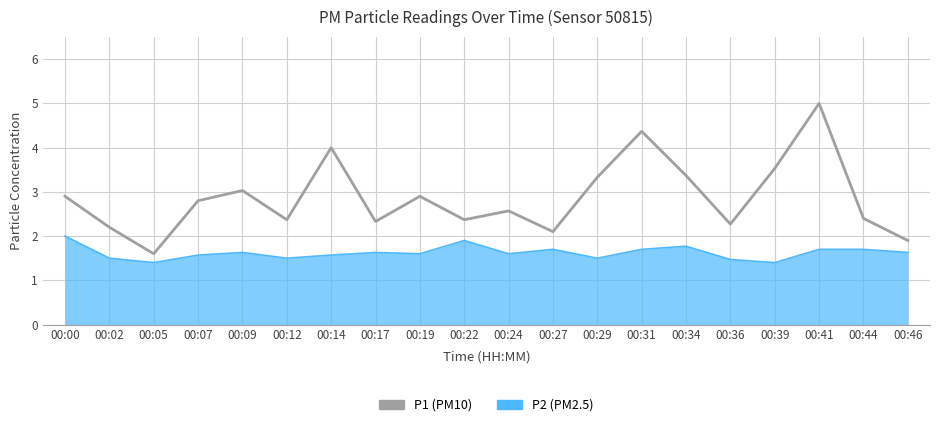

What is the total value across all series at 00:22?

4.3